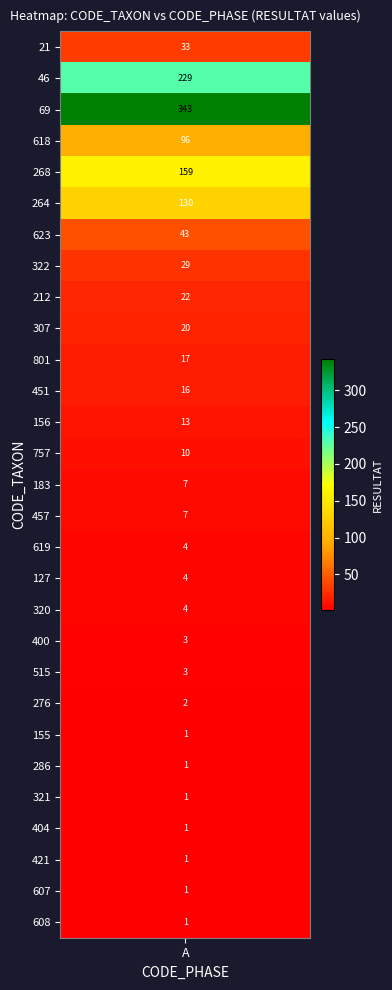

At P1, list the series in order from largest to smallest.

69, 46, 268, 264, 618, 623, 21, 322, 212, 307, 801, 451, 156, 757, 183, 457, 619, 127, 320, 400, 515, 276, 155, 286, 321, 404, 421, 607, 608